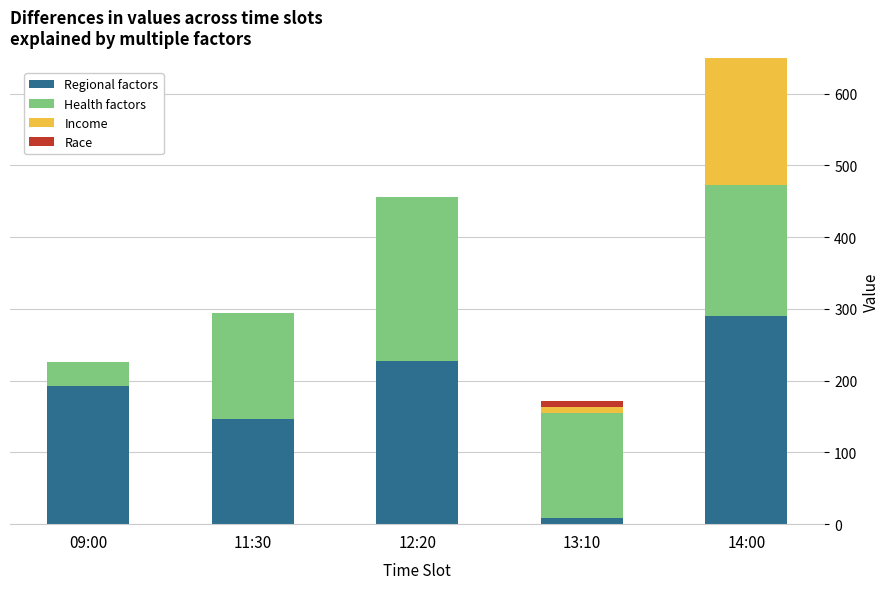

At which category is the sum across all series the highest?

14:00